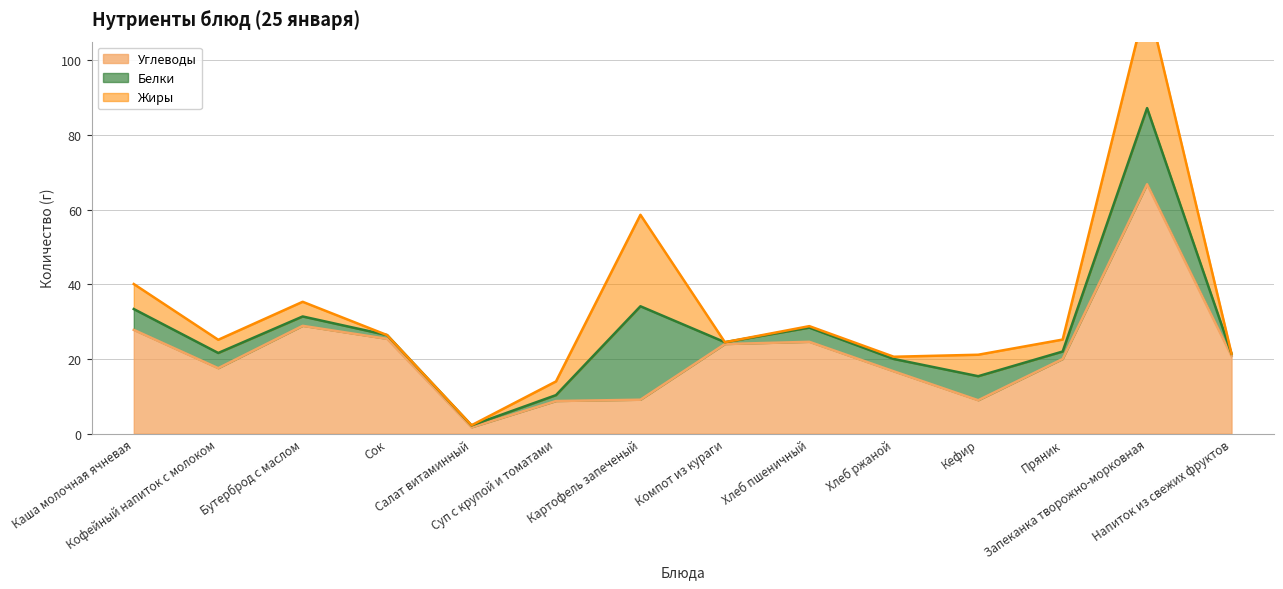

At how many categories does at least one series exceed 62?

1